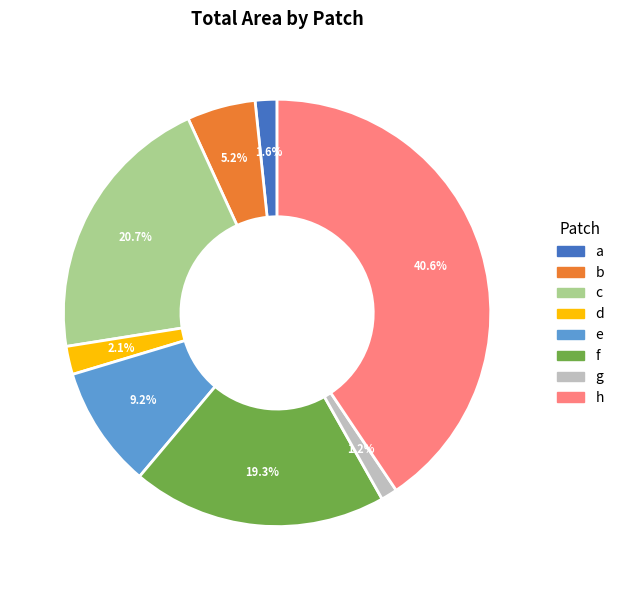

Is a the majority of the pie?

No